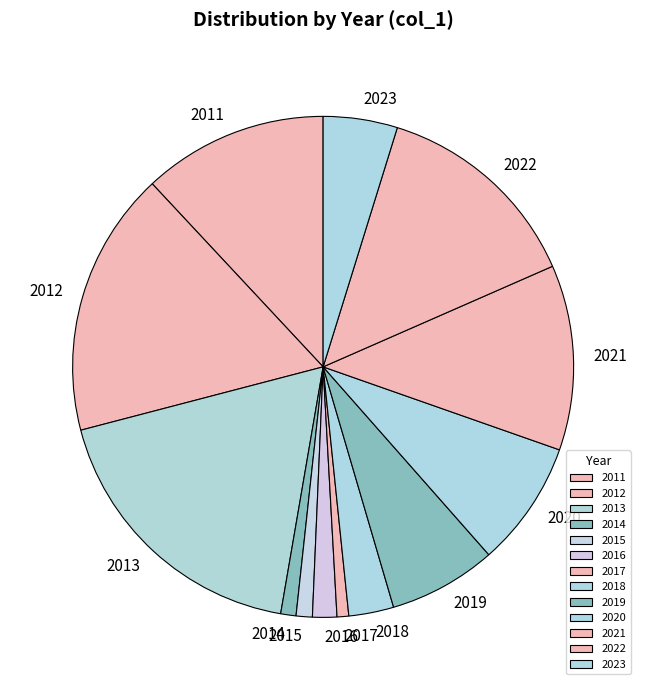

Which slice is the largest?

2013